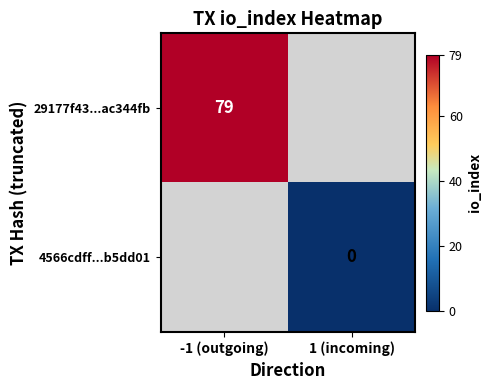

Between 1 (incoming) and -1 (outgoing), which is larger?

-1 (outgoing)